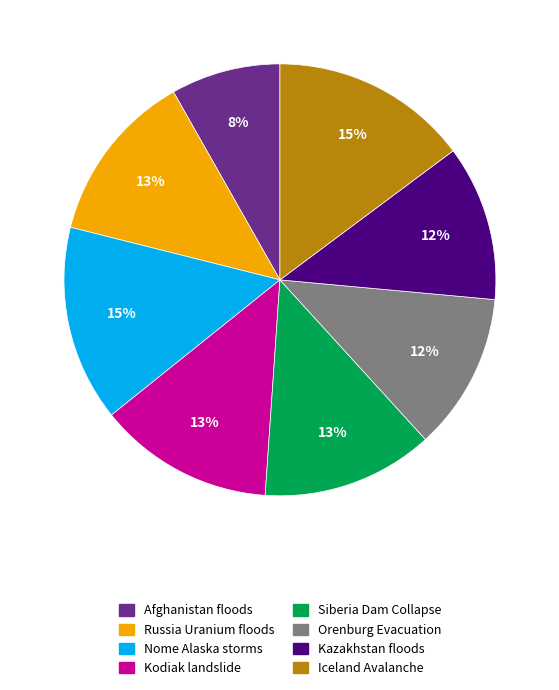

To the nearest percent, what is the average slice percentage?

12%